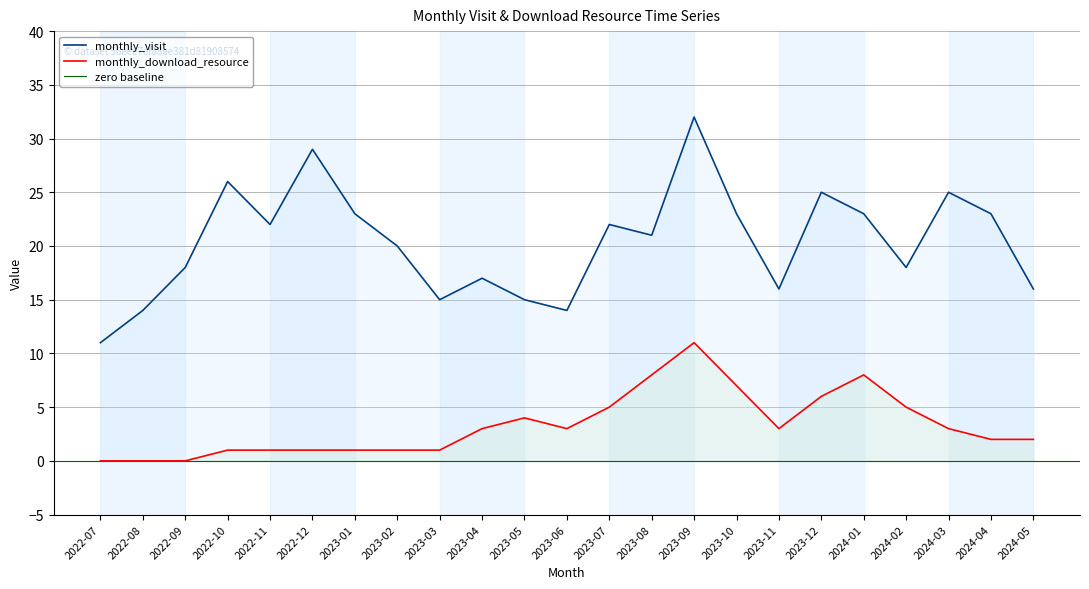

What is the label of the 2nd point from the right?

2024-04